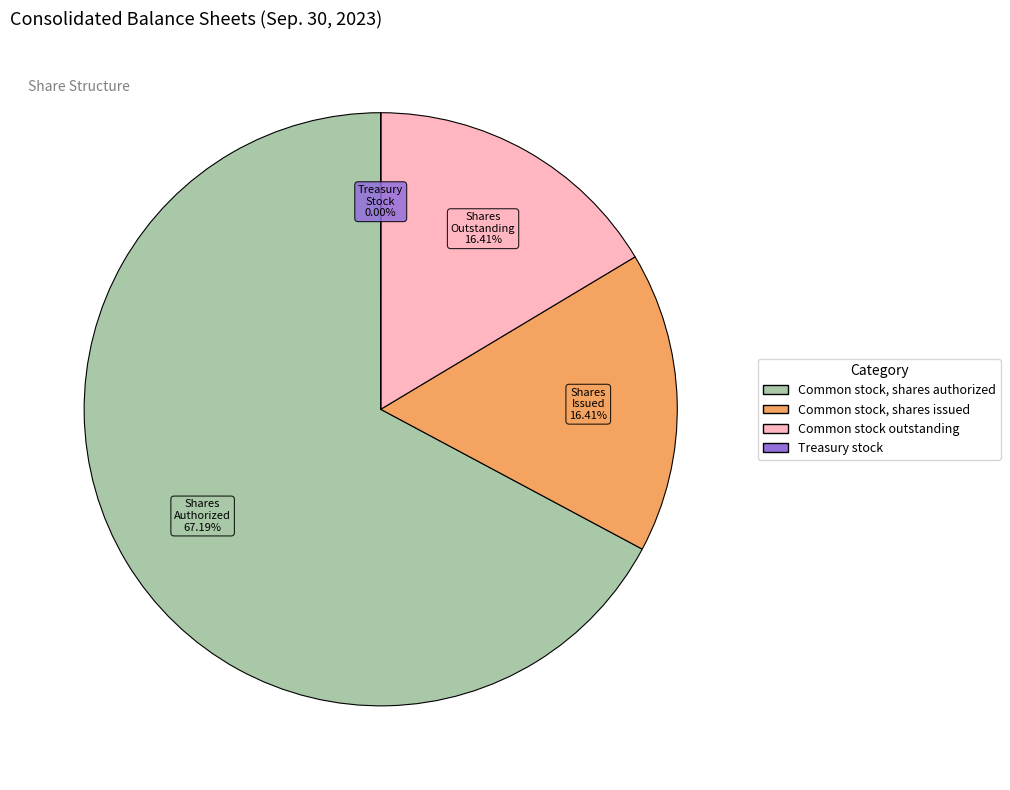

Is the sum of Common stock, shares issued and Common stock outstanding greater than half?

No